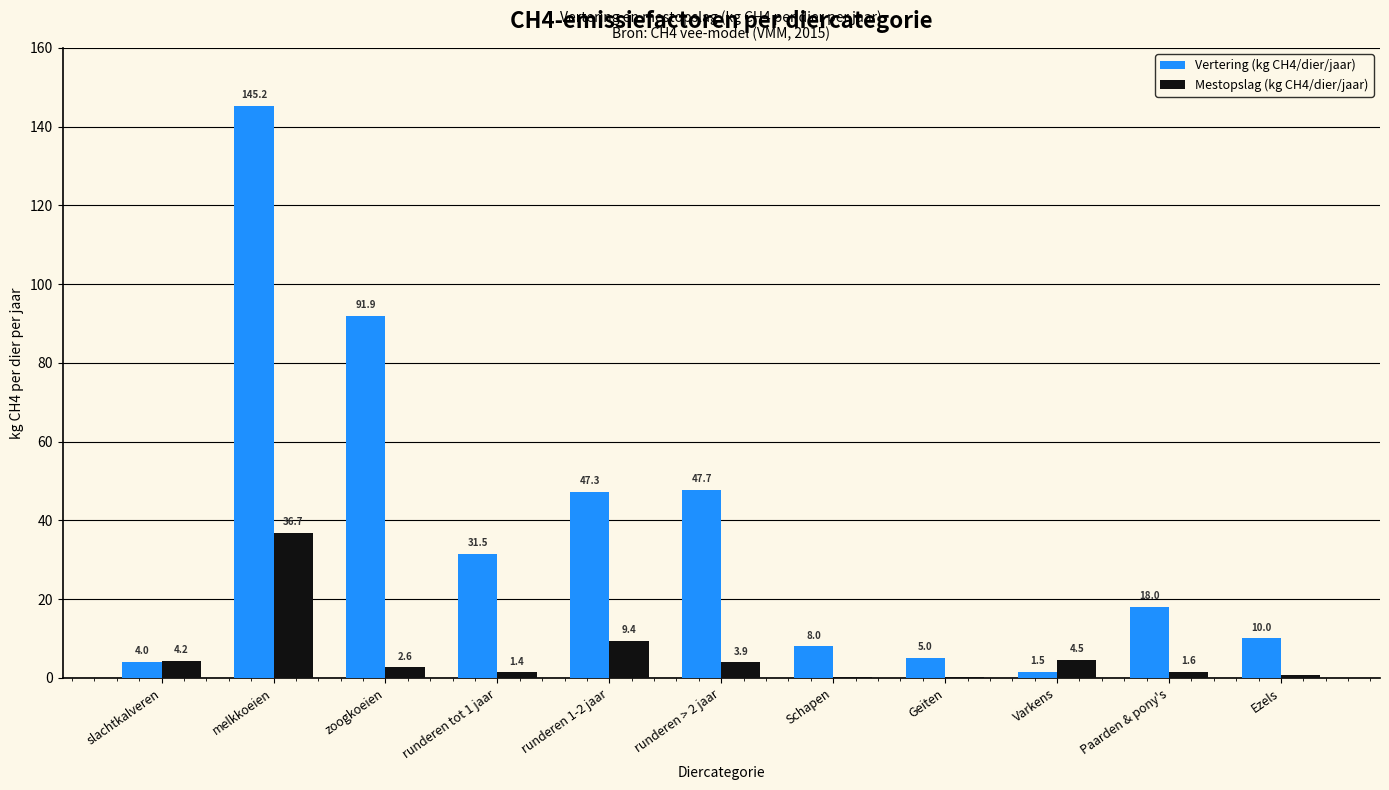

What is the sum of all Vertering (kg CH4/dier/jaar) values?

410.1